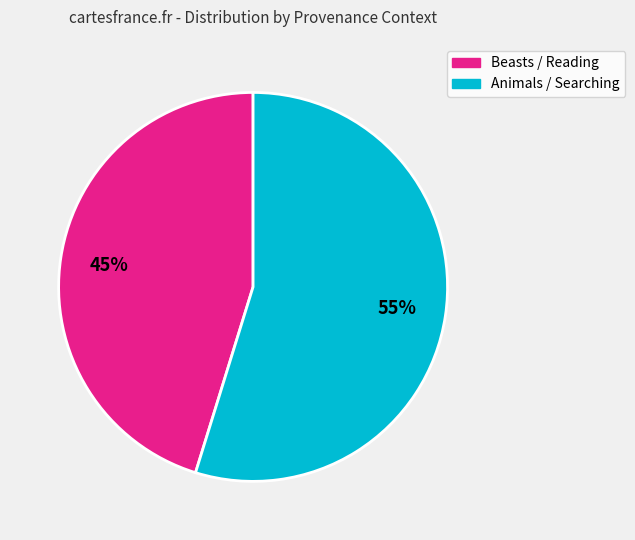

To the nearest percent, what is the average slice percentage?

50%